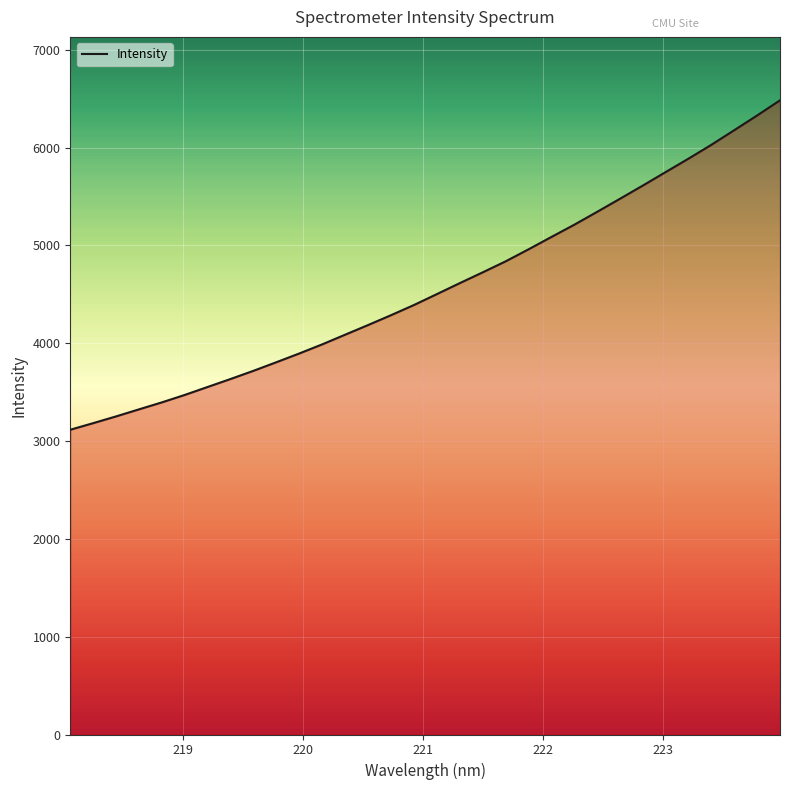

What is the smallest value displayed?

3115.6